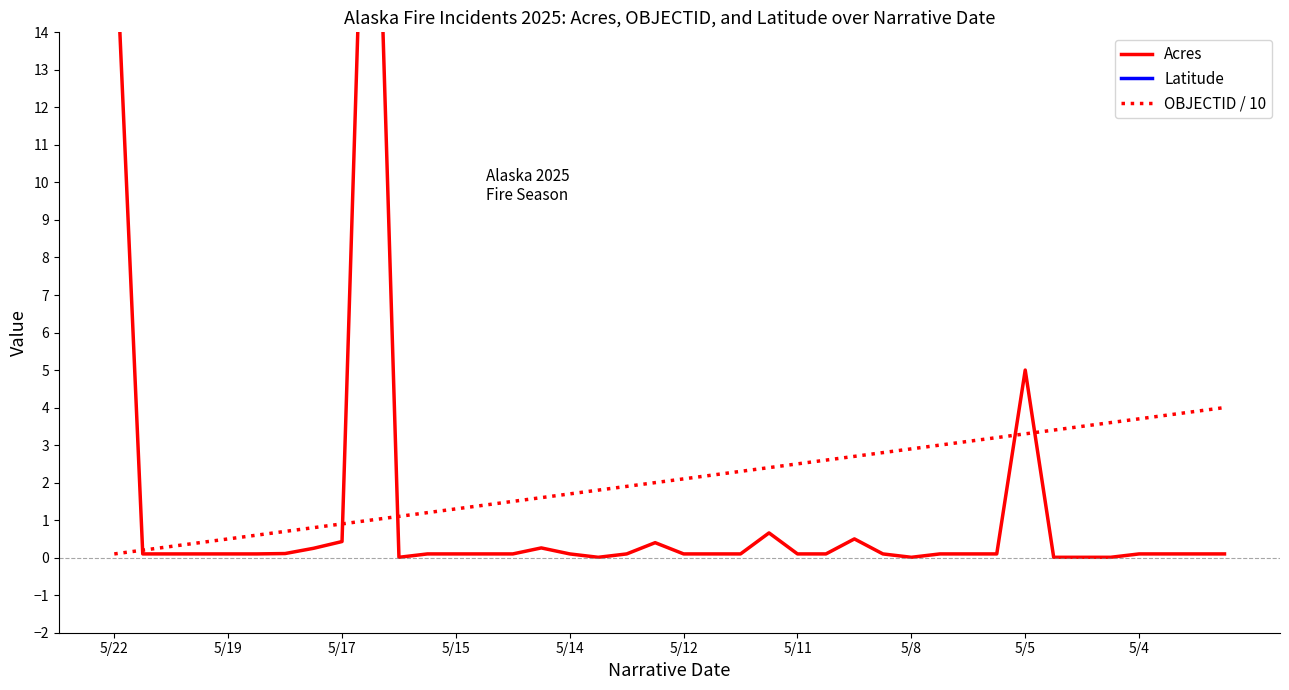

Is it true that Latitude equals 22.9 at 15?

False